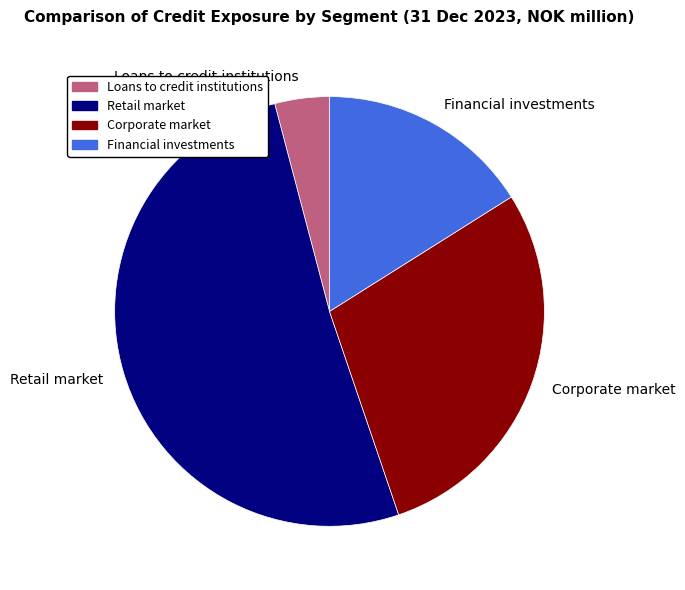

Is the sum of Retail market and Financial investments greater than half?

Yes